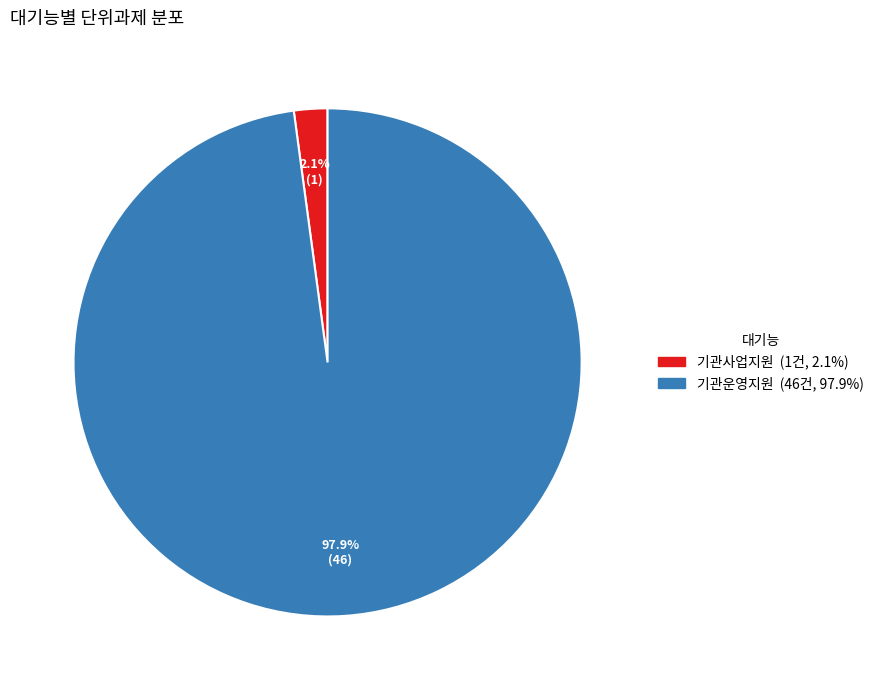

Which slice is the smallest?

기관사업지원